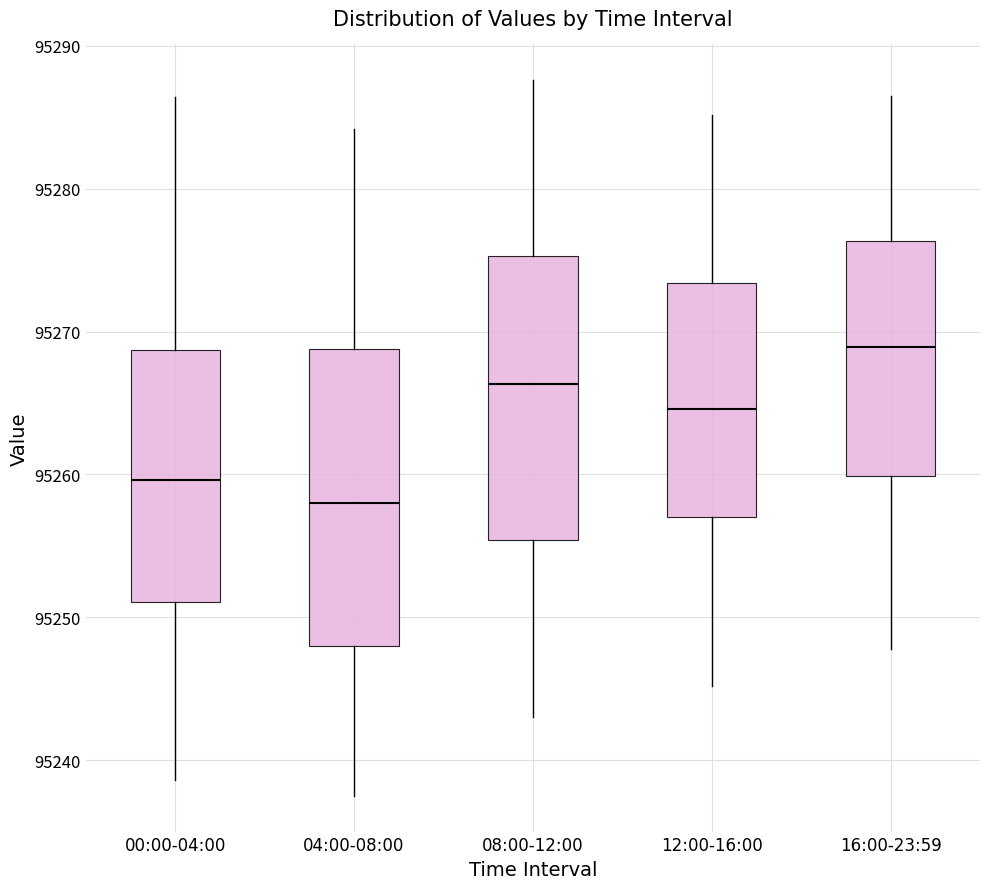

Where does the lower whisker of the box for 16:00-23:59 end on the y-axis? The values are not printed on the chart, so give them approximately, as read against the axis.

95248